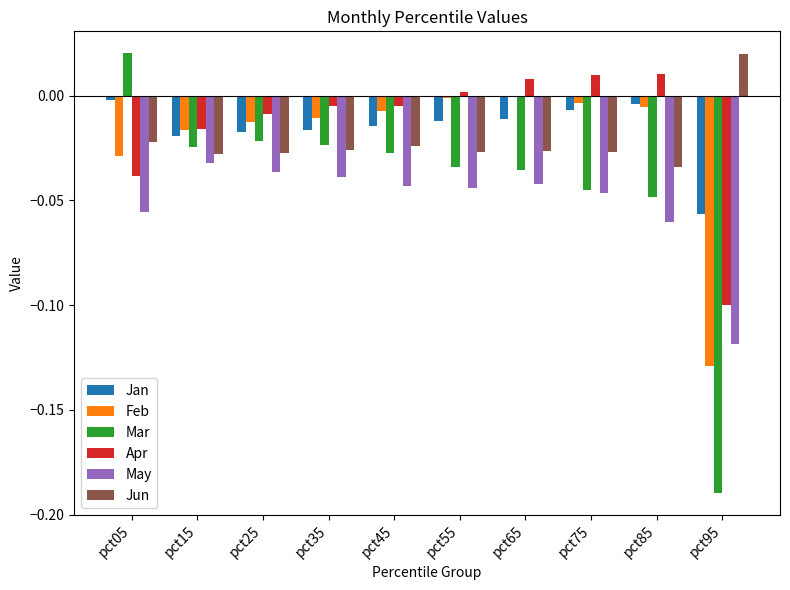

What is the total value across all series at pct95?

-0.6